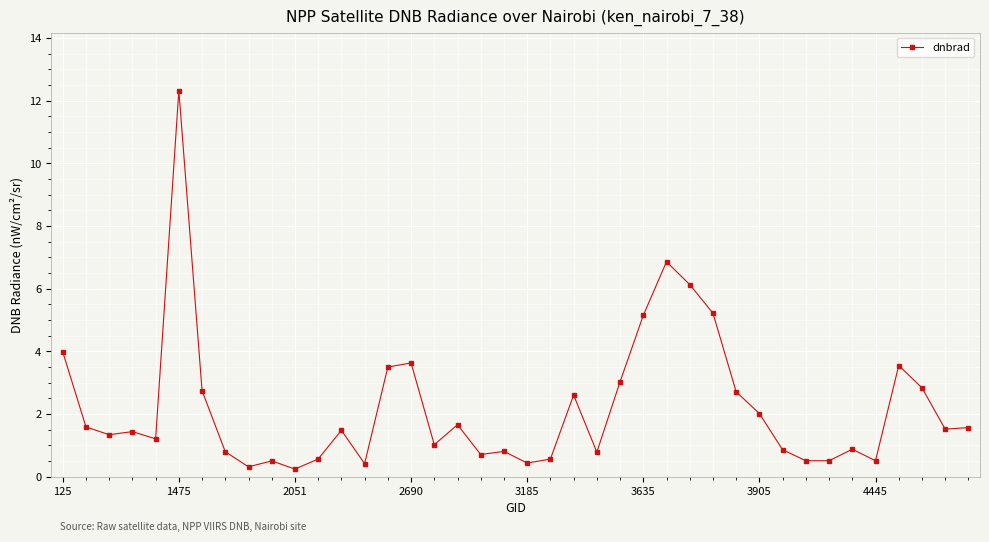

What is the average value?

2.2